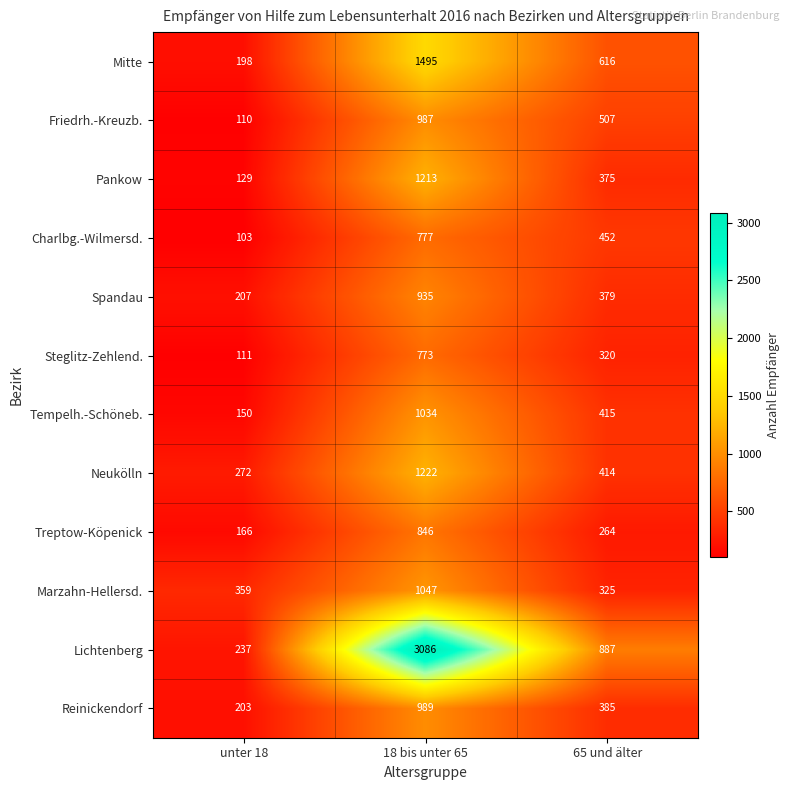

What is the difference between the second highest and minimum values in the Neukölln series?

142